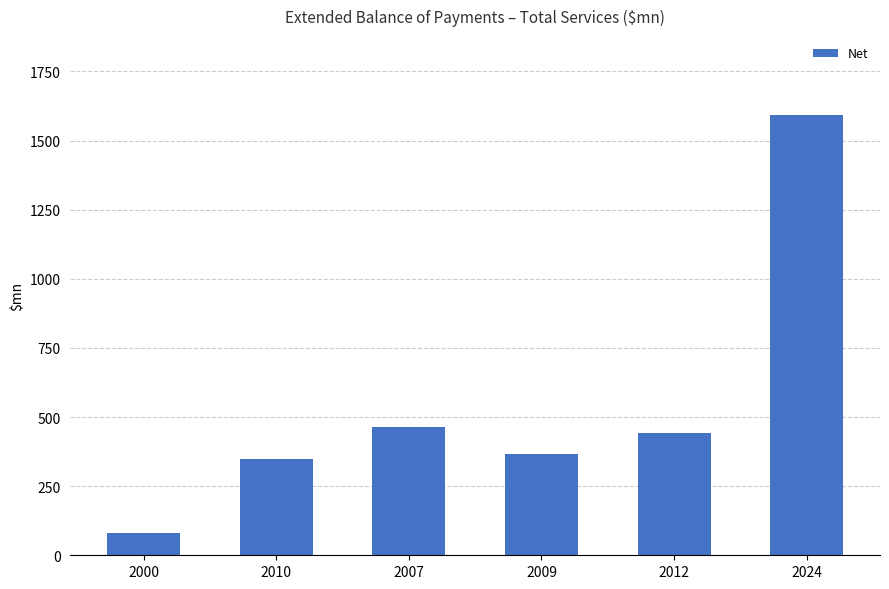

What is the label of the 2nd bar from the left?

2010